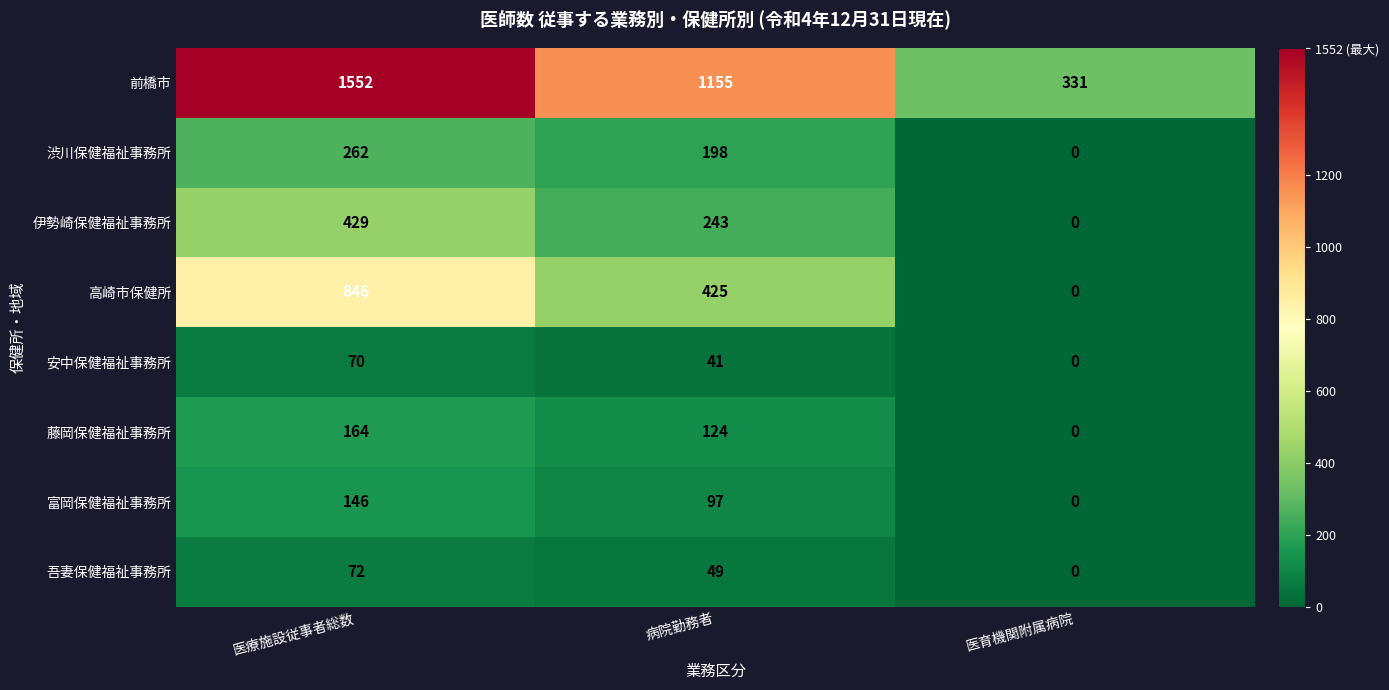

Reading left to right, list all the values displayed in this chart.

前橋市: 医療施設従事者総数=1552	病院勤務者=1155	医育機関附属病院=331
渋川保健福祉事務所: 医療施設従事者総数=262	病院勤務者=198	医育機関附属病院=0
伊勢崎保健福祉事務所: 医療施設従事者総数=429	病院勤務者=243	医育機関附属病院=0
高崎市保健所: 医療施設従事者総数=846	病院勤務者=425	医育機関附属病院=0
安中保健福祉事務所: 医療施設従事者総数=70	病院勤務者=41	医育機関附属病院=0
藤岡保健福祉事務所: 医療施設従事者総数=164	病院勤務者=124	医育機関附属病院=0
富岡保健福祉事務所: 医療施設従事者総数=146	病院勤務者=97	医育機関附属病院=0
吾妻保健福祉事務所: 医療施設従事者総数=72	病院勤務者=49	医育機関附属病院=0